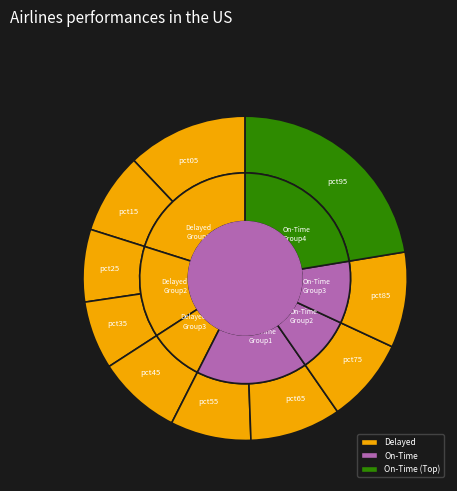

What percentage is the pct65 slice, to the nearest percent?

9%